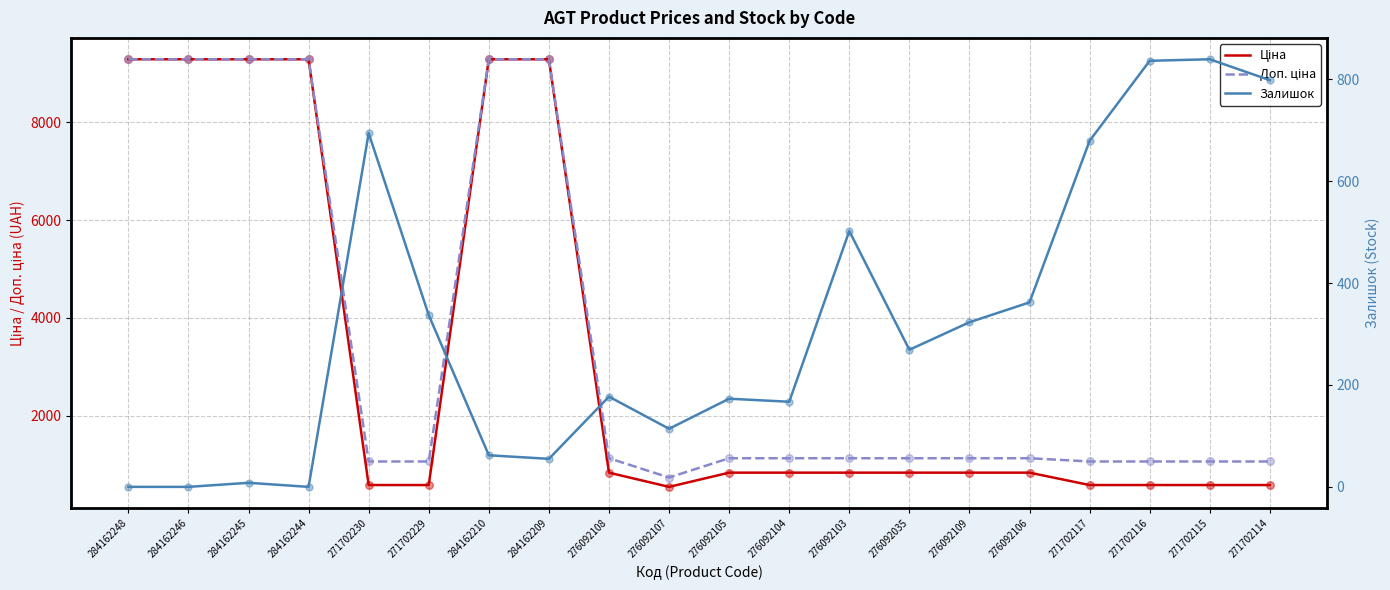

Is the value of Залишок at 284162210 greater than the value of Доп. ціна at 284162245?

No